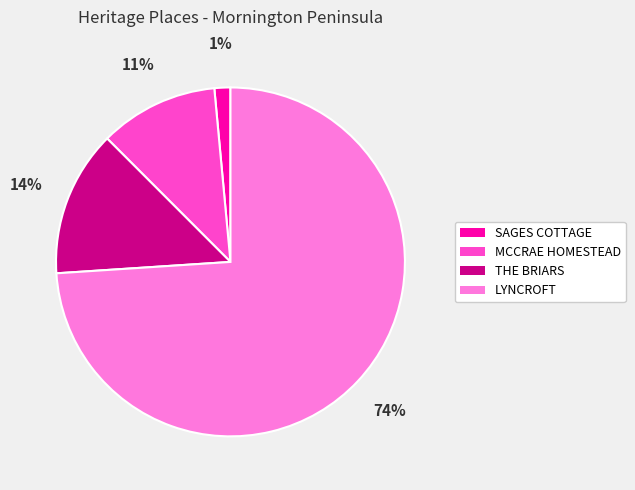

What is the majority slice?

LYNCROFT